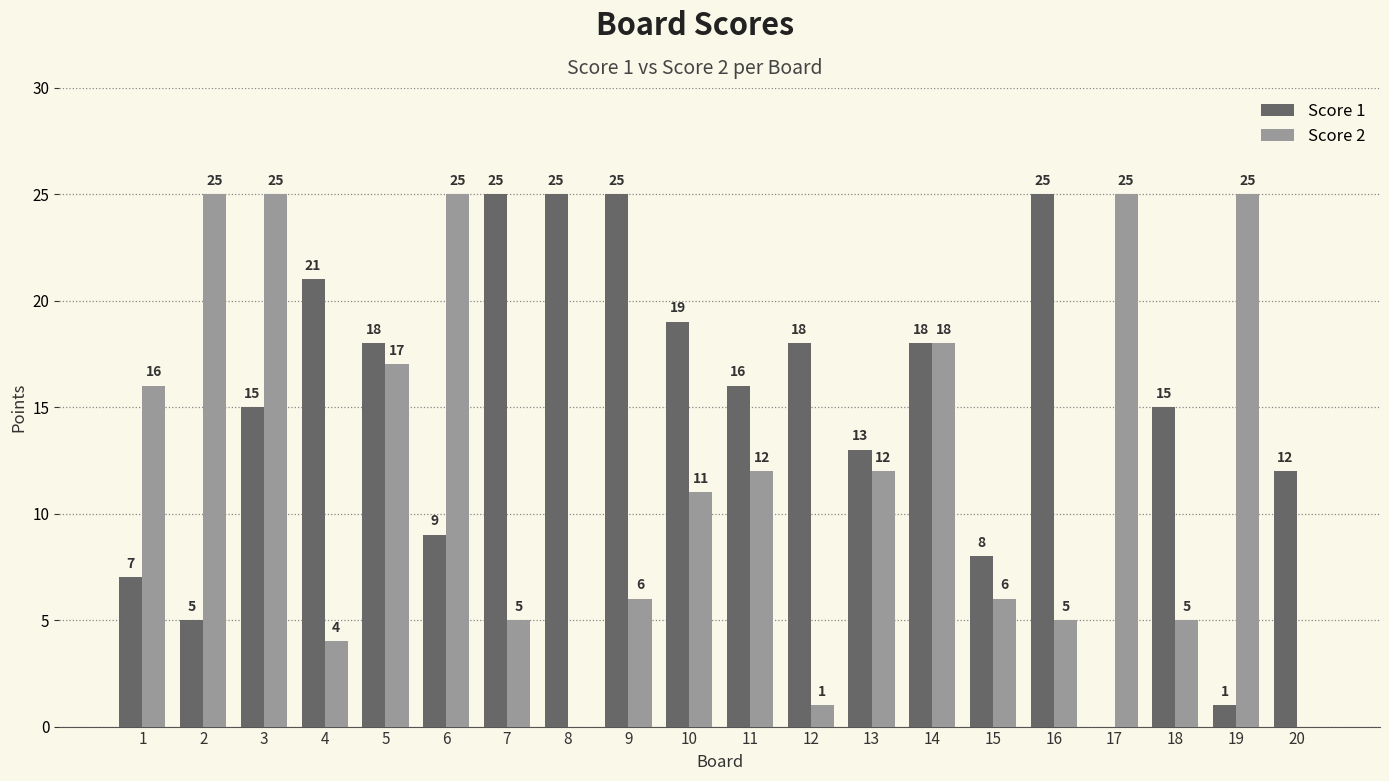

What are all the series names shown in the legend?

Score 1, Score 2